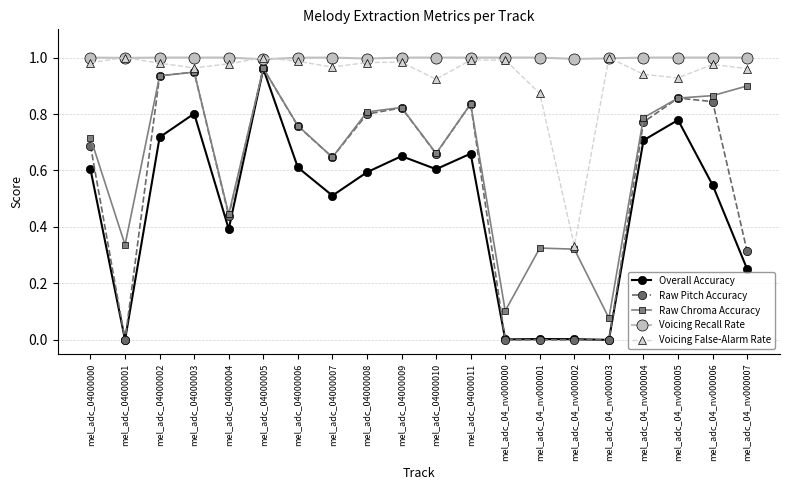

What position from the left is mel_adc_04_nv000001?

14